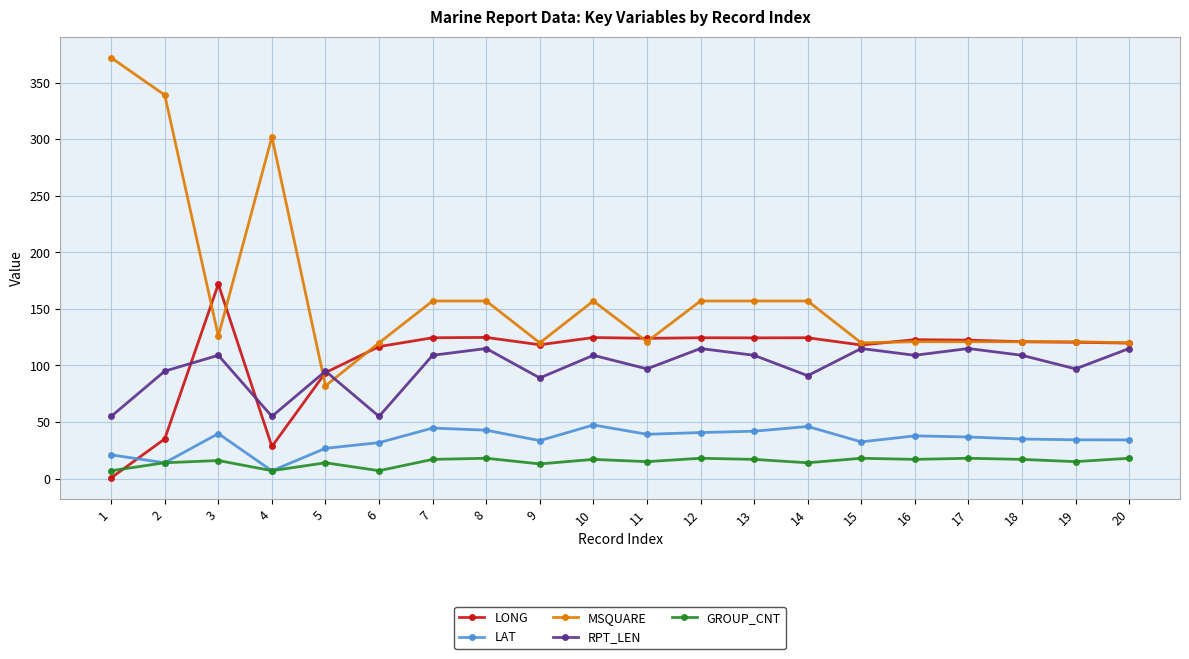

How many times do LONG and LAT cross each other?

1